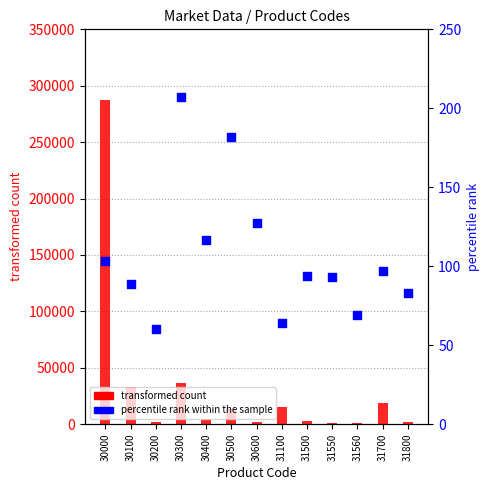

At how many categories does at least one series exceed 108411?

1